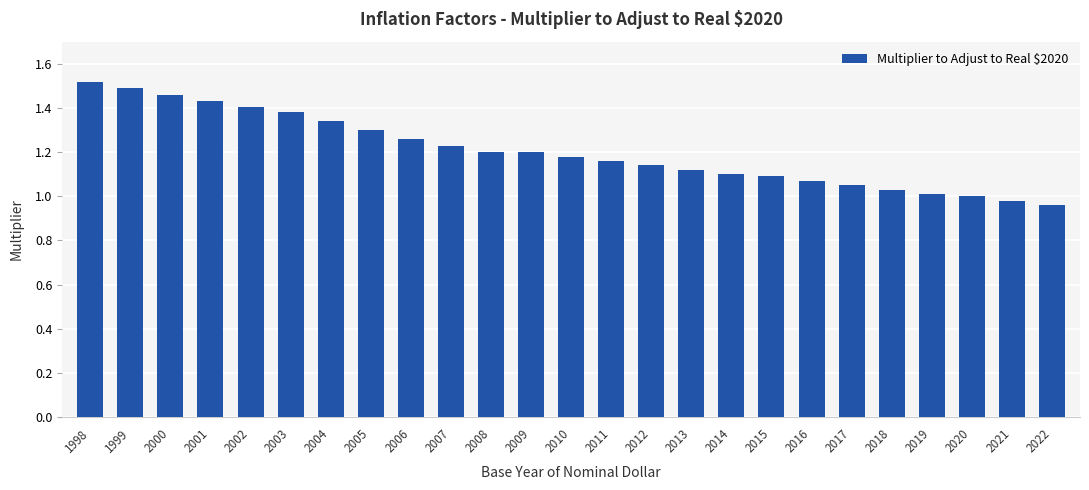

True or false: the data shows 0.4 at 2006.

False